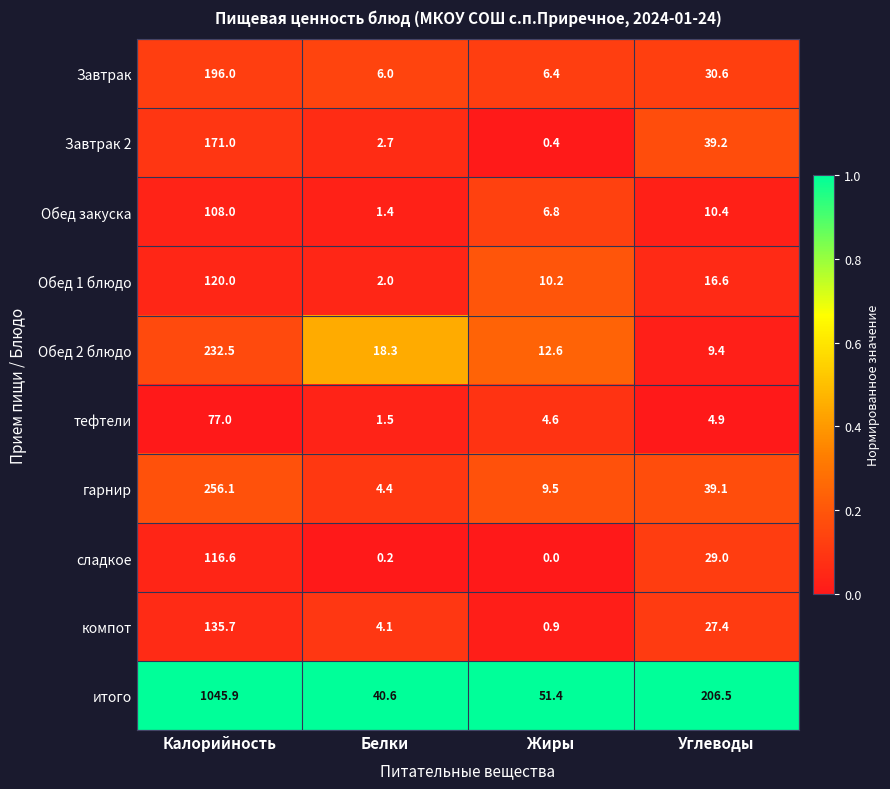

Which series has the widest spread of values?

итого